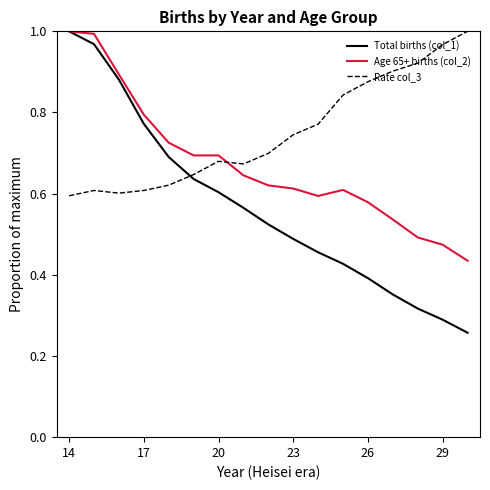

True or false: Total births (col_1) has more than 1 points higher than both neighbors.

False